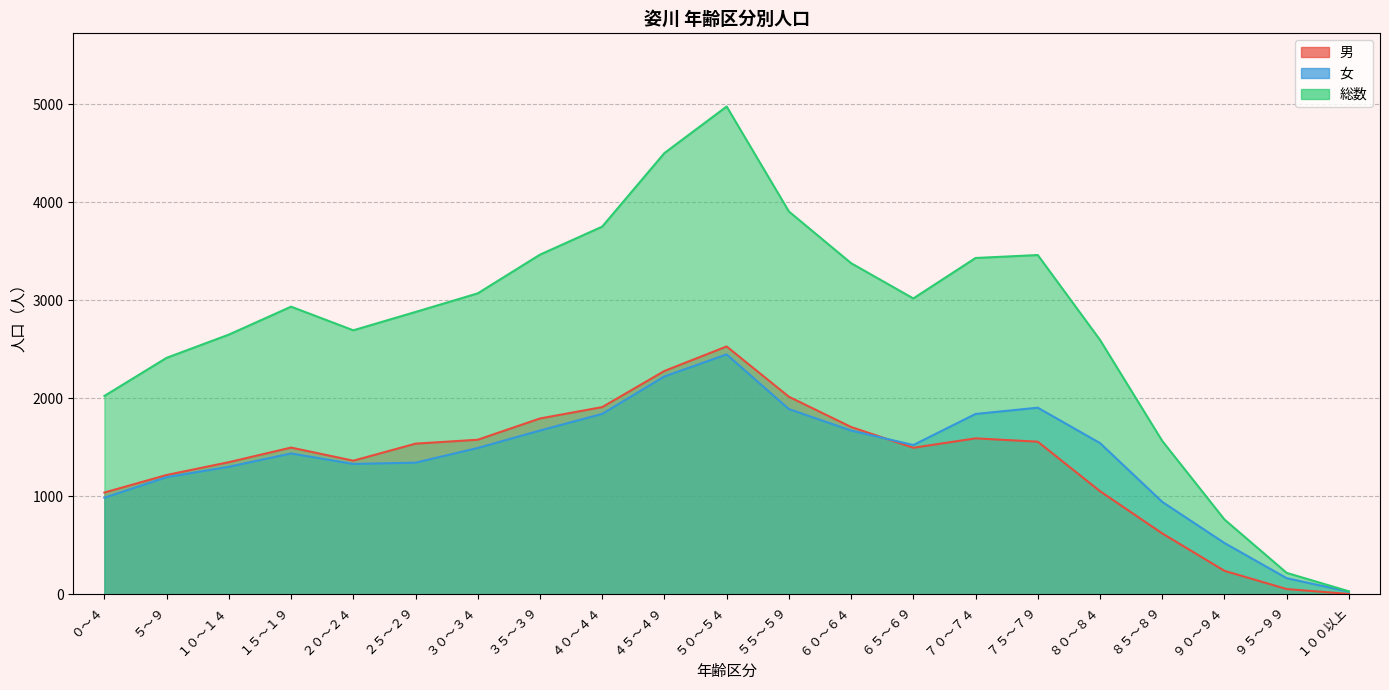

Does the chart have visible grid lines?

Yes